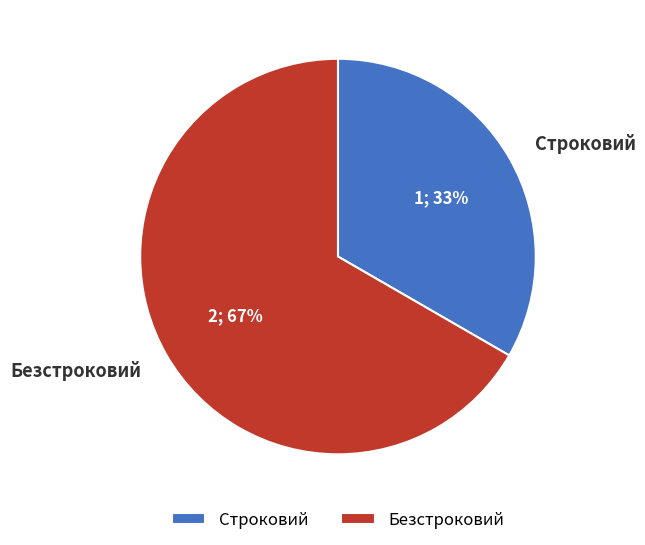

What is the largest slice in the pie chart?

Безстроковий